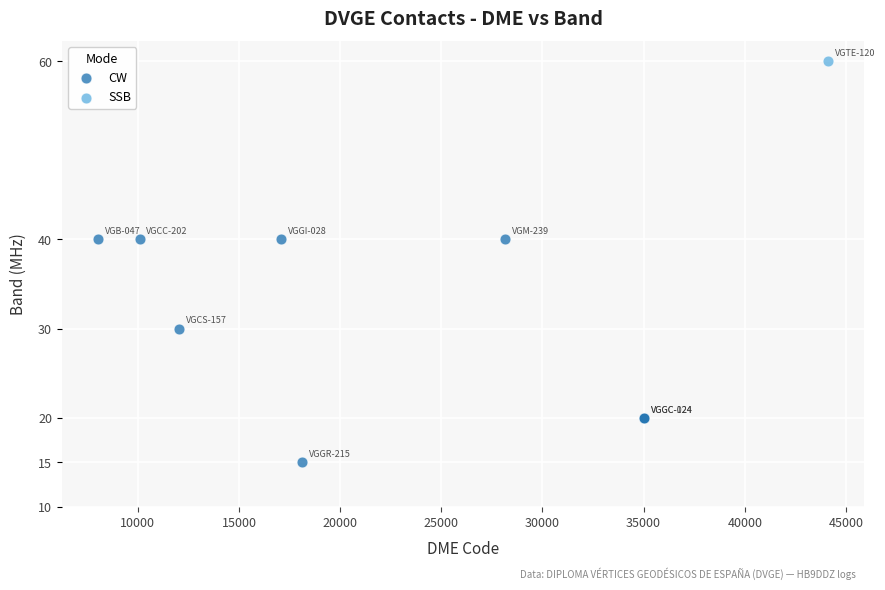

What are all the series names shown in the legend?

CW, SSB